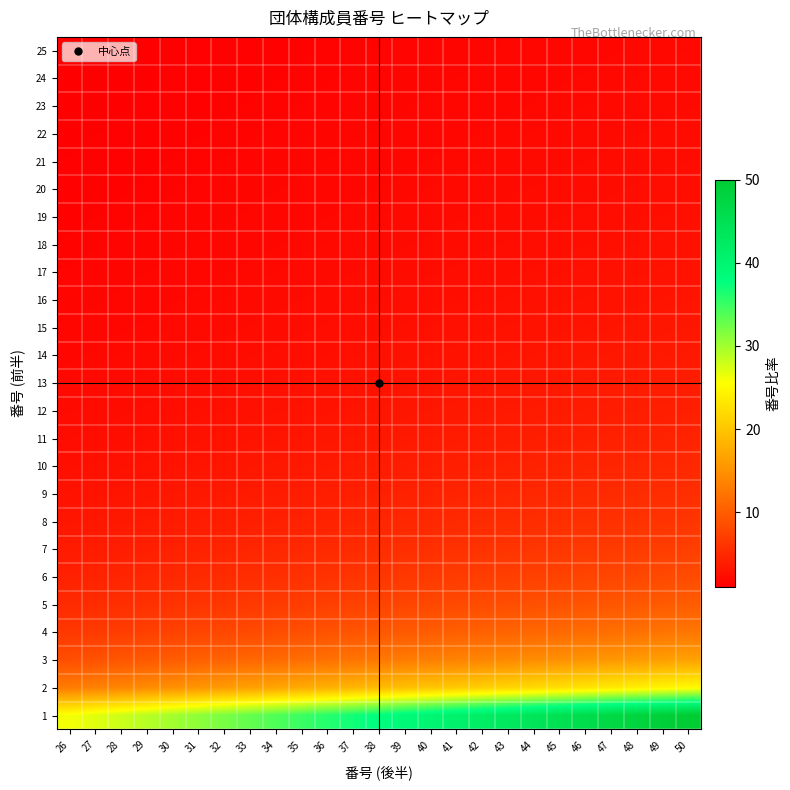

At how many categories does at least one series exceed 7?

25